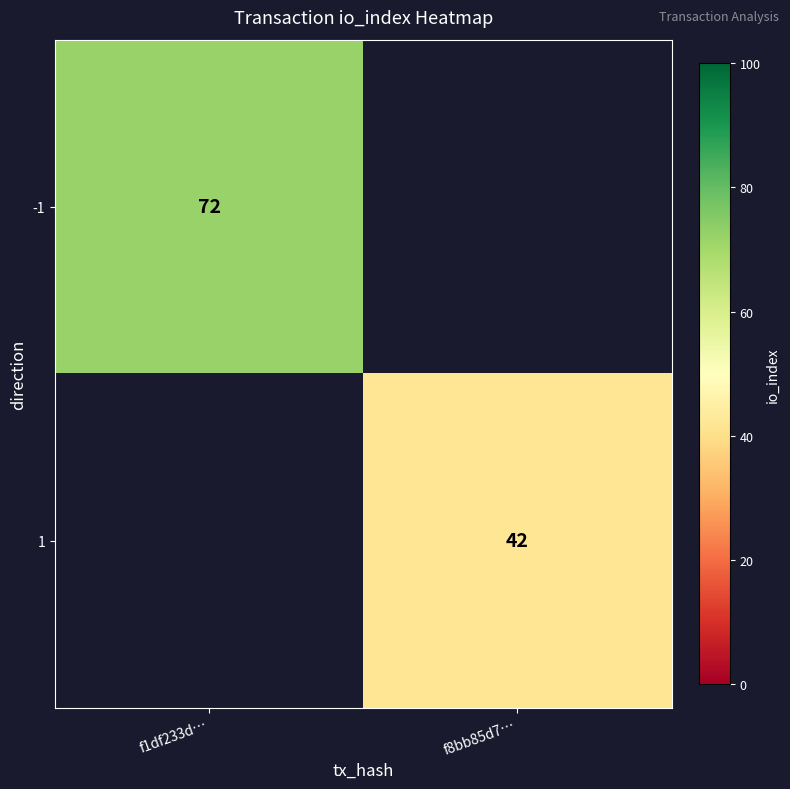

The -1 series shows 37 at f1df233d…. True or false?

False